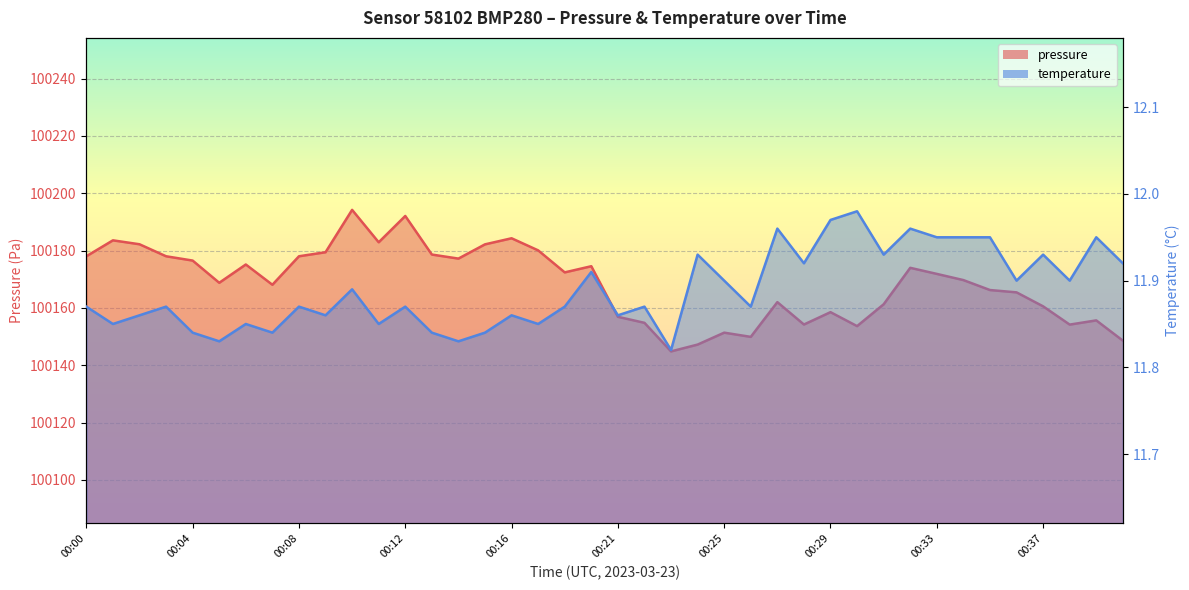

Between 00:03 and 00:25, which series saw the biggest shift?

pressure